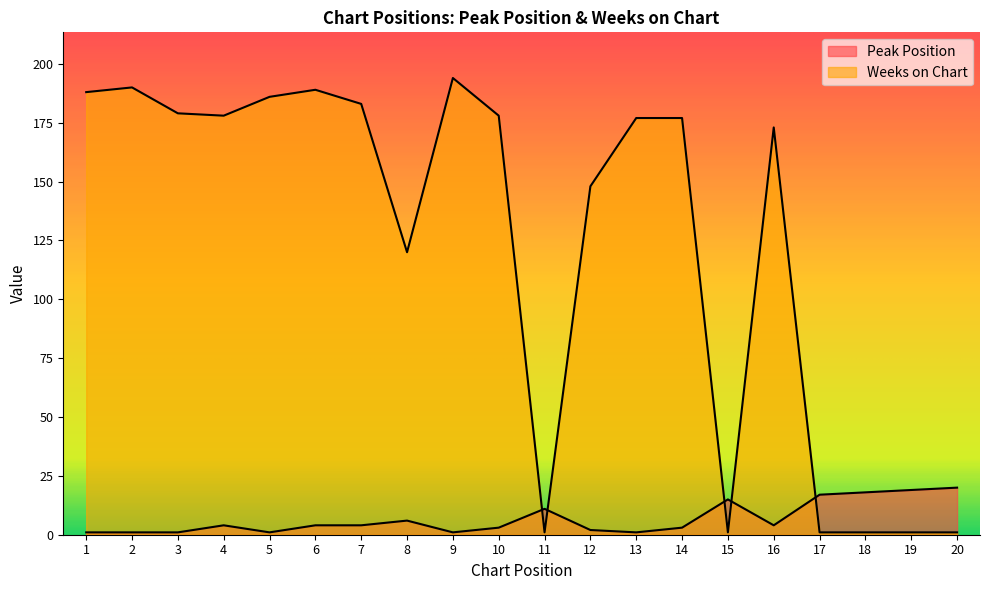

How many lines are shown in the chart?

2